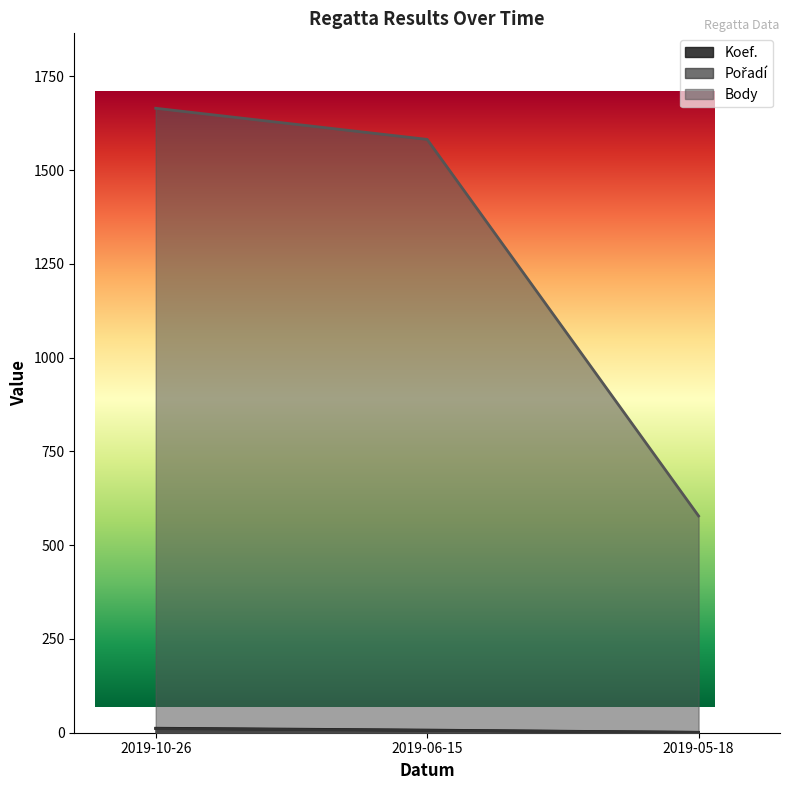

What is the label of the 2nd point from the right?

2019-06-15